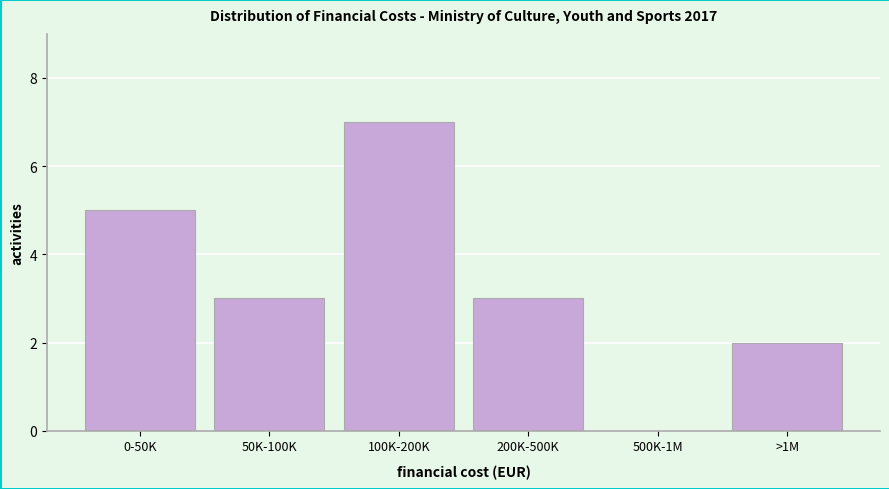

Reading right to left, transcribe all the data shown in this chart.

>1M=2	500K-1M=0	200K-500K=3	100K-200K=7	50K-100K=3	0-50K=5